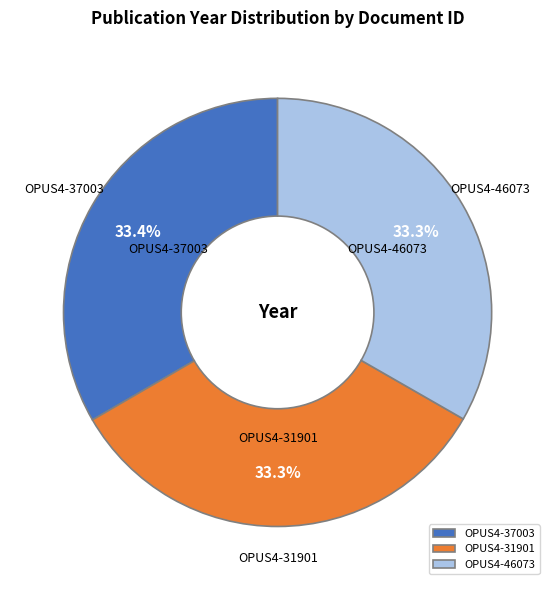

Is it true that OPUS4-46073 is 33% of the pie?

True